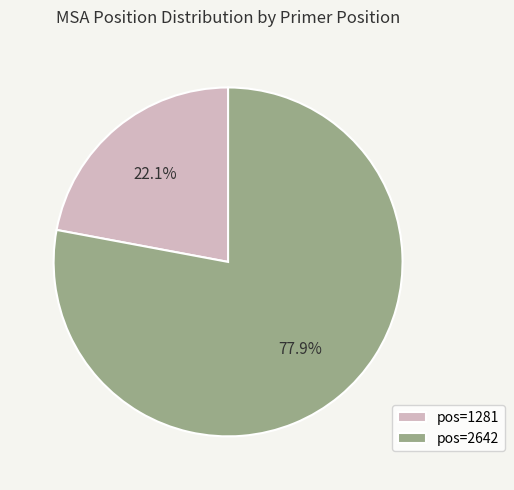

Is pos=1281 the majority of the pie?

No